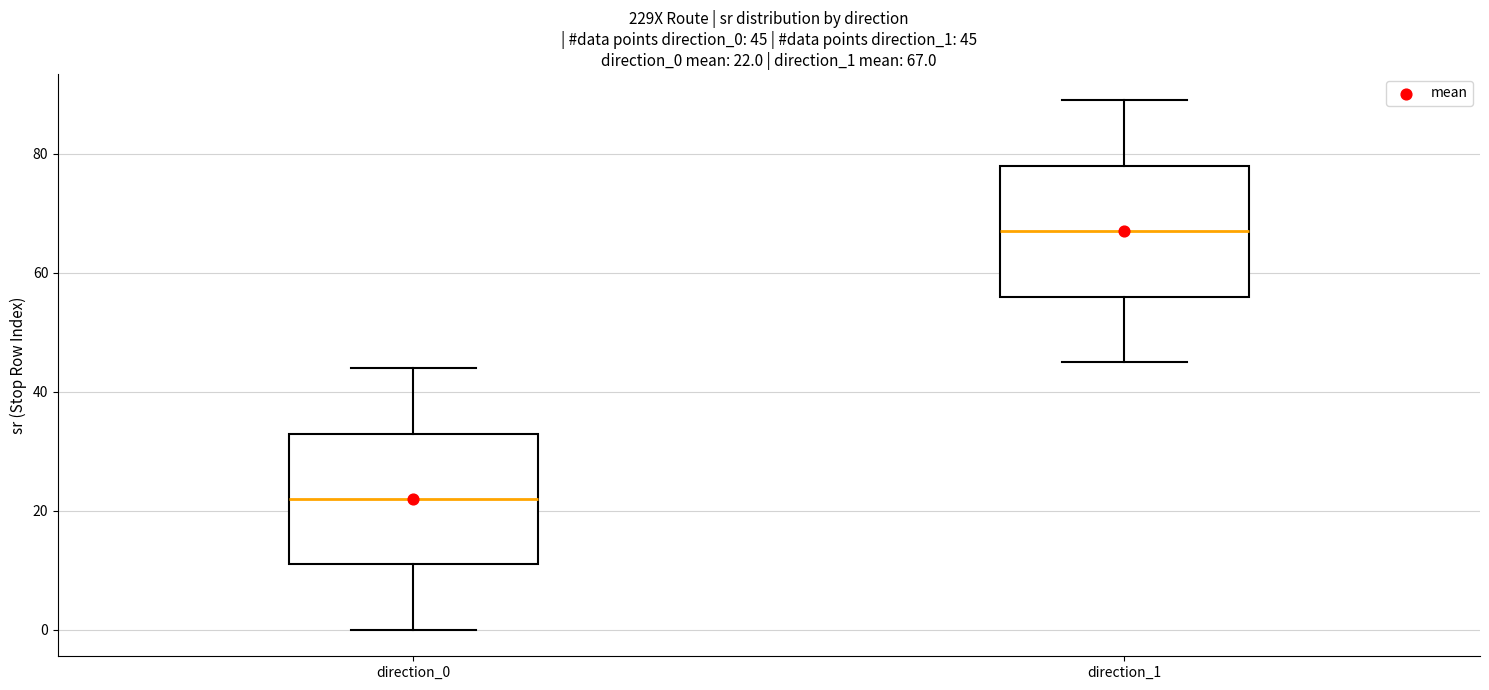

Which box has the highest median line?

direction_1